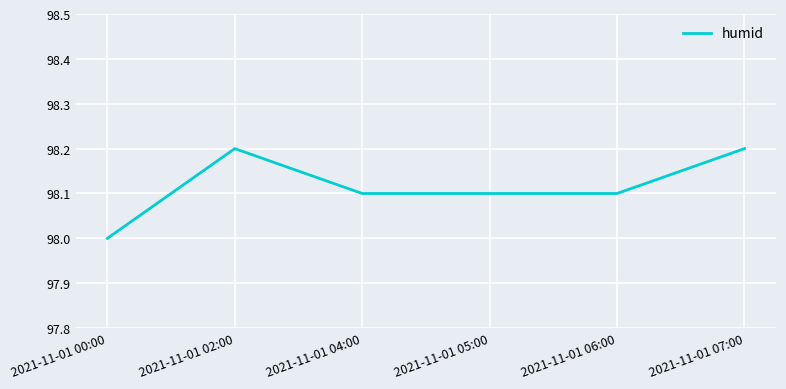

What is the ratio of the value at 2021-11-01 05:00 to the value at 2021-11-01 06:00?

1.0